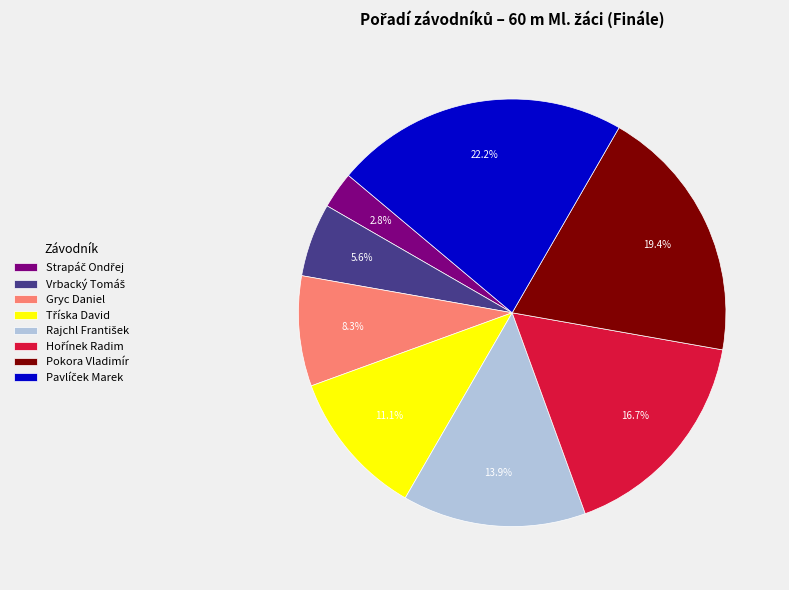

Does any single category account for the majority?

No